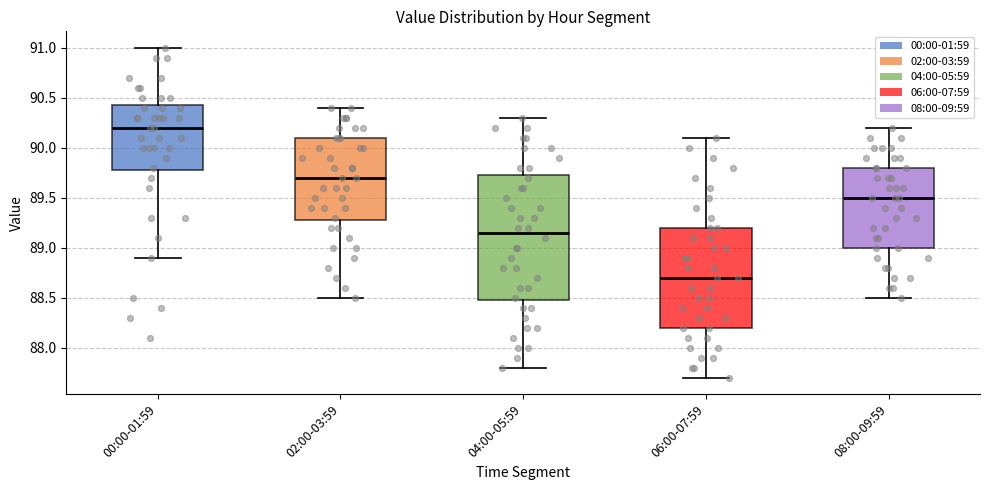

Where does the lower whisker of the box for 06:00-07:59 end on the y-axis? The values are not printed on the chart, so give them approximately, as read against the axis.

87.70